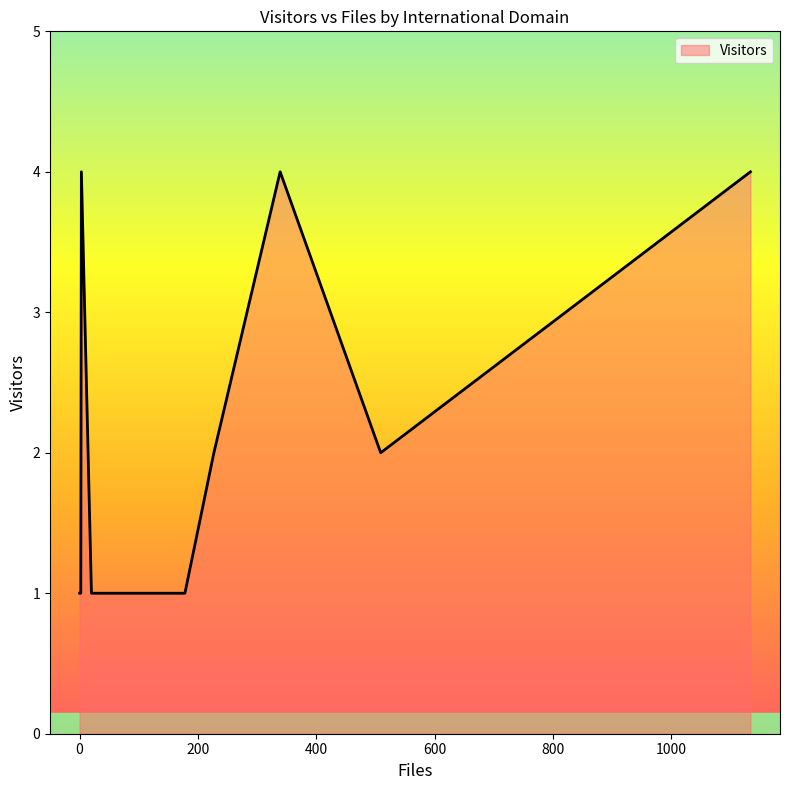

What is the maximum value shown in the chart?

4